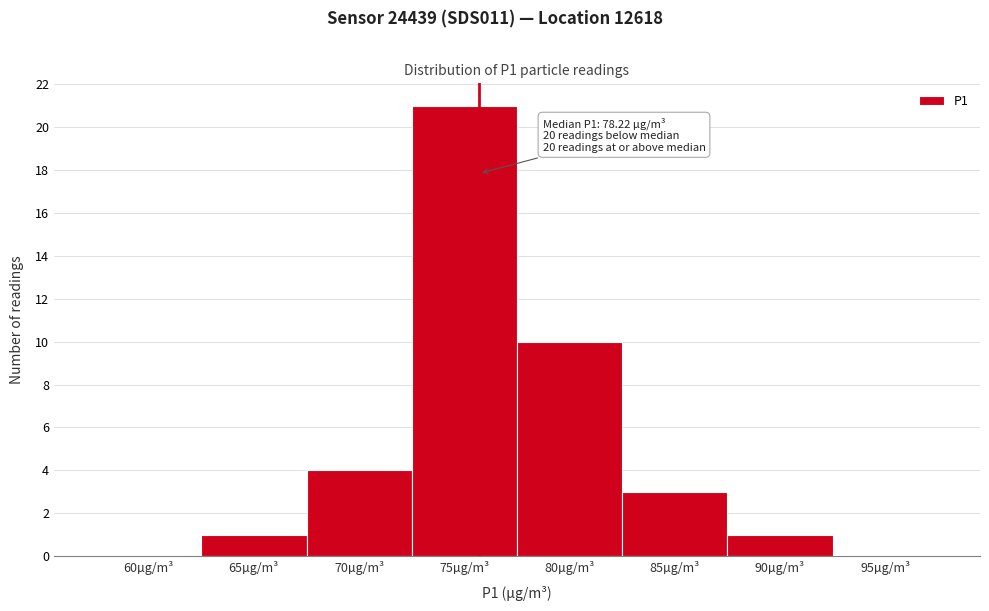

Reading left to right, transcribe all the data shown in this chart.

60µg/m³=0	65µg/m³=1	70µg/m³=4	75µg/m³=21	80µg/m³=10	85µg/m³=3	90µg/m³=1	95µg/m³=0